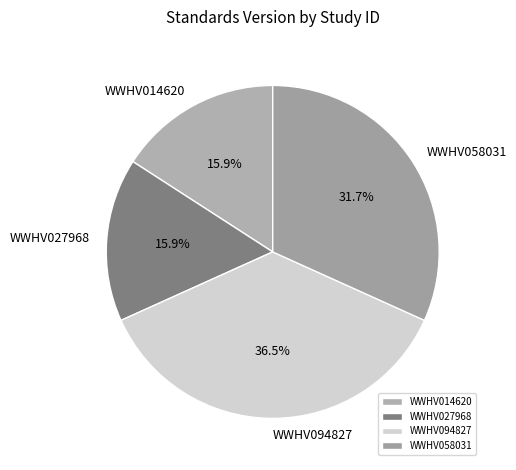

Does WWHV027968 represent more than half of the total?

No